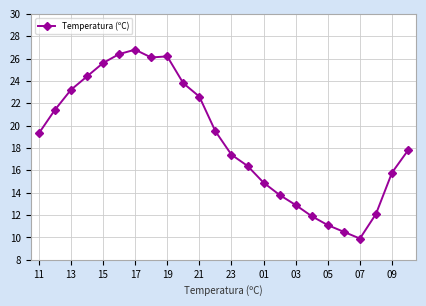

Reading left to right, transcribe all the data shown in this chart.

19.3	21.4	23.2	24.4	25.6	26.4	26.8	26.1	26.2	23.8	22.6	19.5	17.4	16.4	14.9	13.8	12.9	11.9	11.1	10.5	9.9	12.1	15.8	17.8